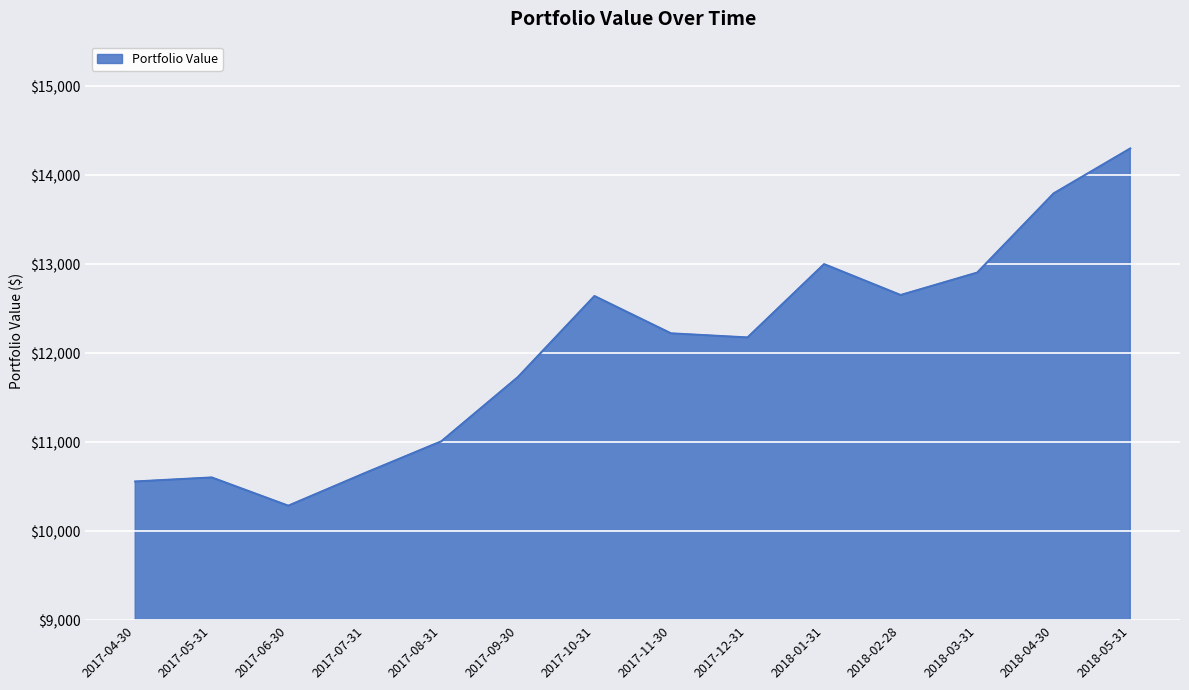

What is the change in value from 2018-01-31 to 2018-04-30?

+794.9